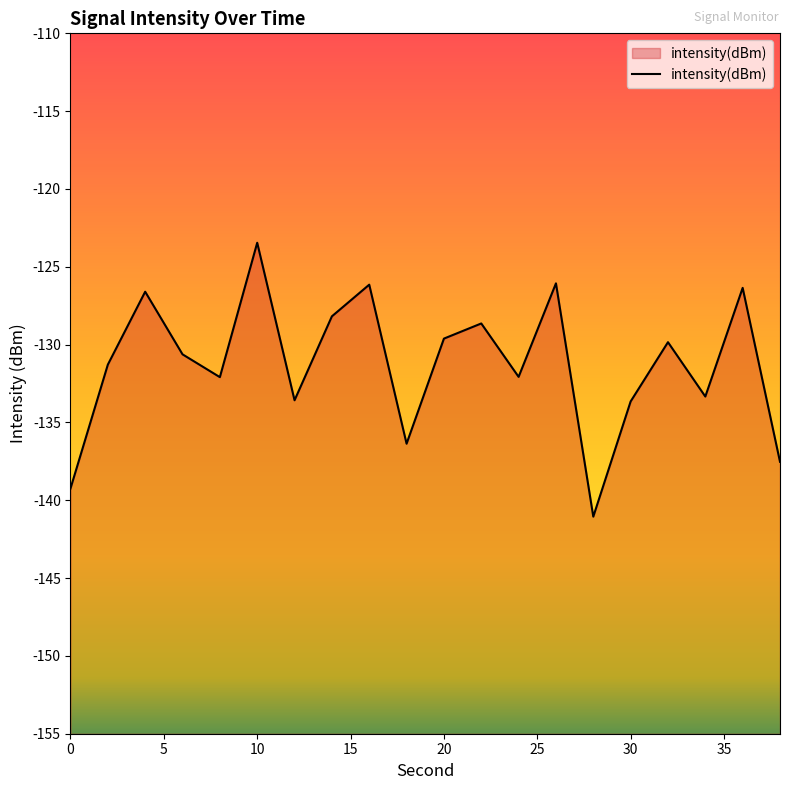

What is the smallest value displayed?

-141.1